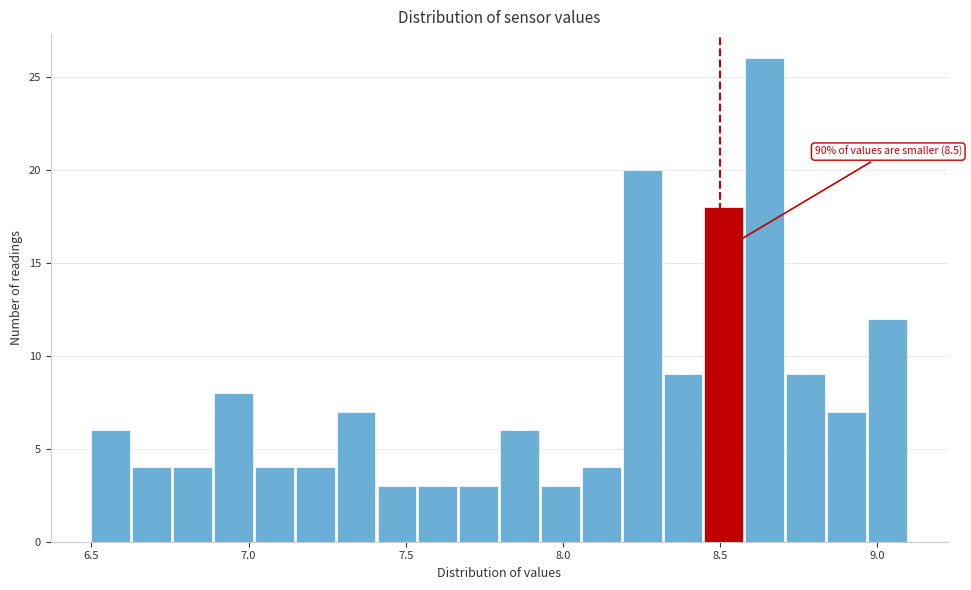

Read against the x-axis, roughly where is the centre of the tallest bar?

8.65